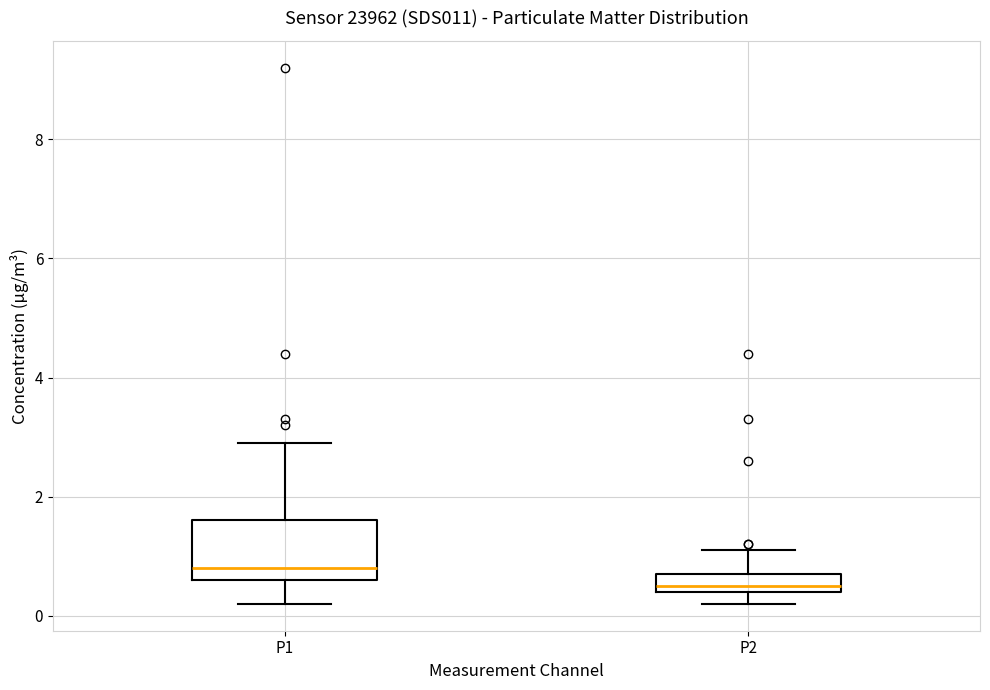

Where does the median line of the box for P2 sit on the y-axis? The values are not printed on the chart, so give them approximately, as read against the axis.

0.6